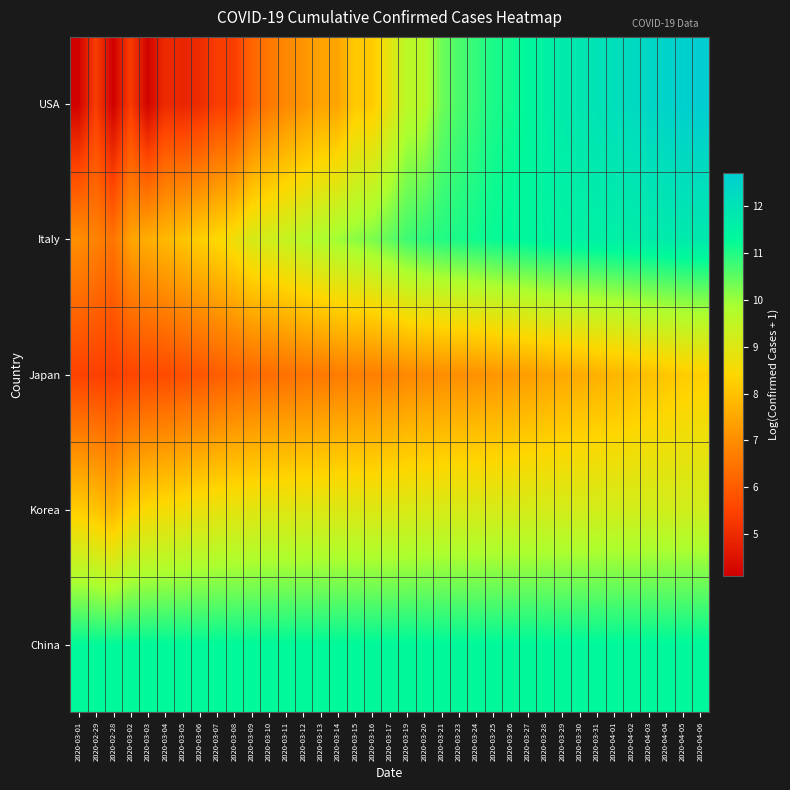

What is the difference between the highest and lowest values at 2020-03-04?

6.3